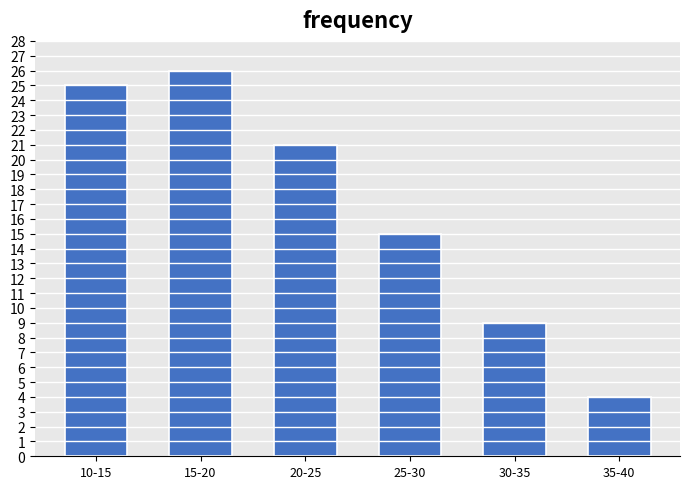

Reading left to right, extract all data points from this chart.

25	26	21	15	9	4